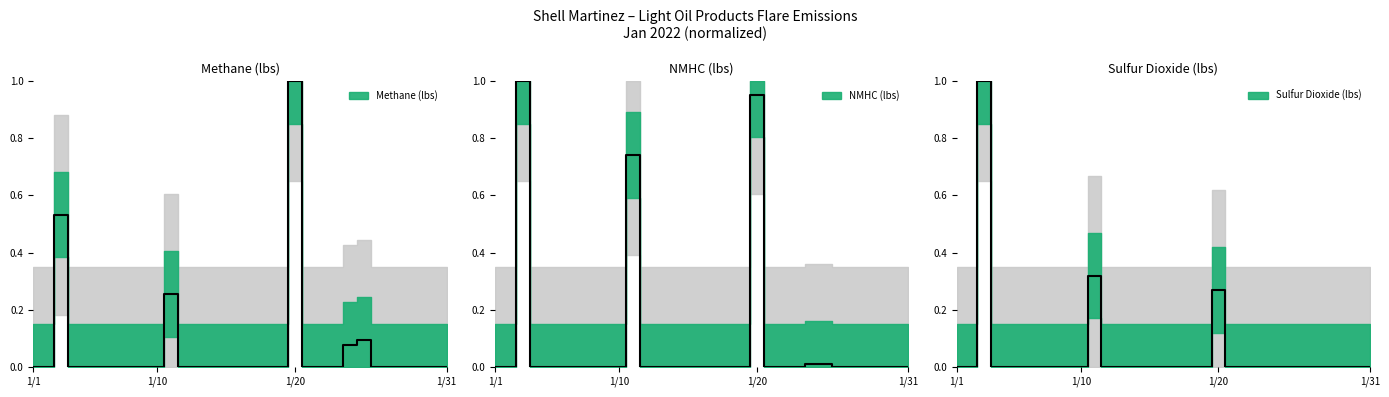

What is the maximum value shown in the chart?

1.0